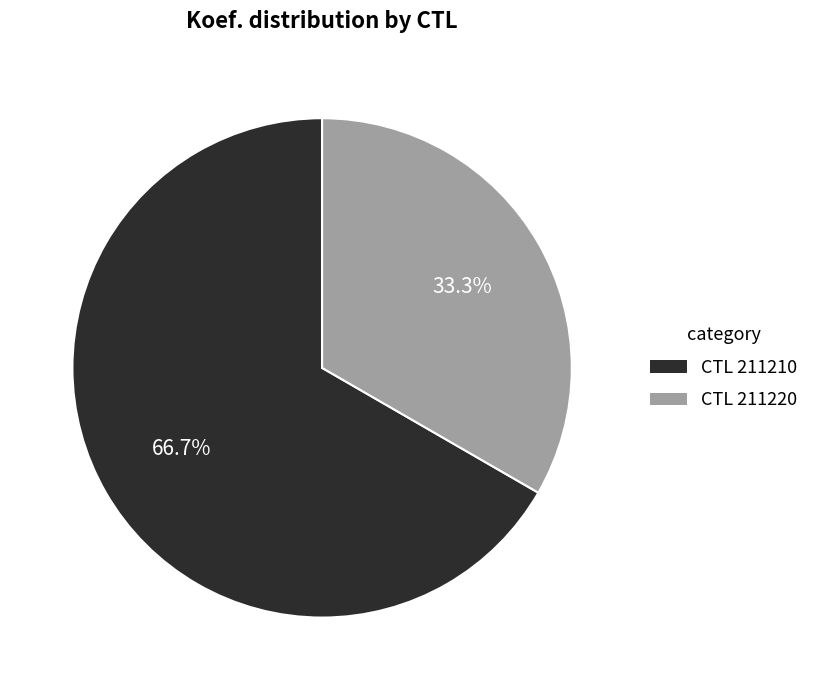

Is there any slice that represents more than half of the pie?

Yes